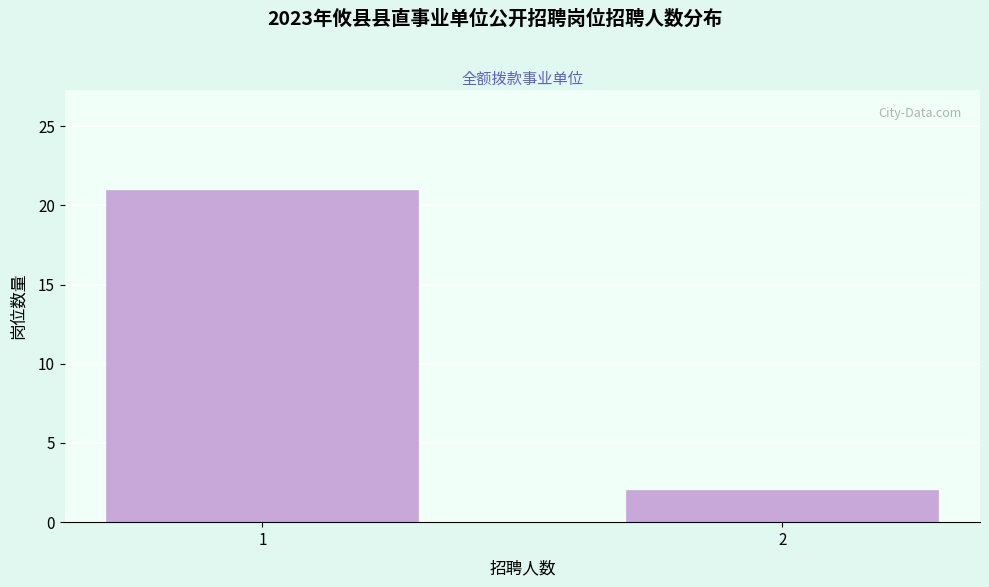

Reading left to right, what are all the values shown in this chart?

1=21	2=2